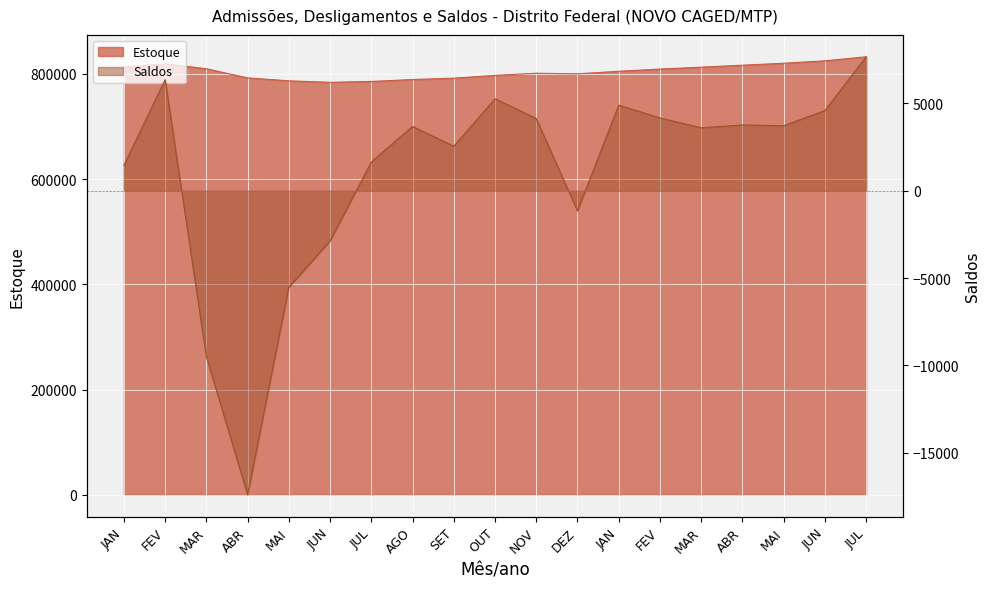

Between SET and MAI, which is larger?

MAI